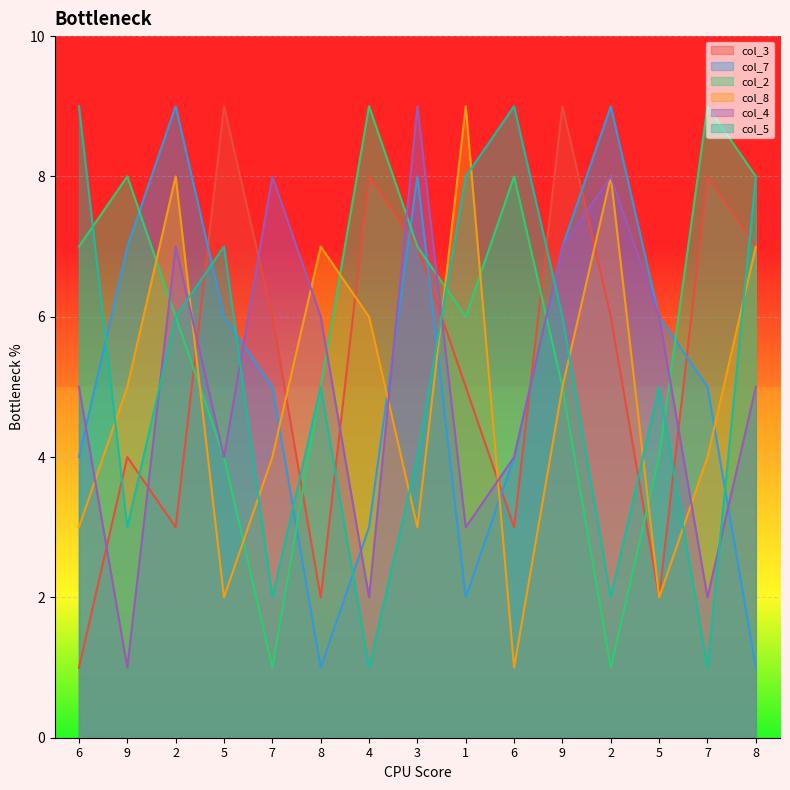

True or false: col_8 has more than 0 points higher than both neighbors.

True